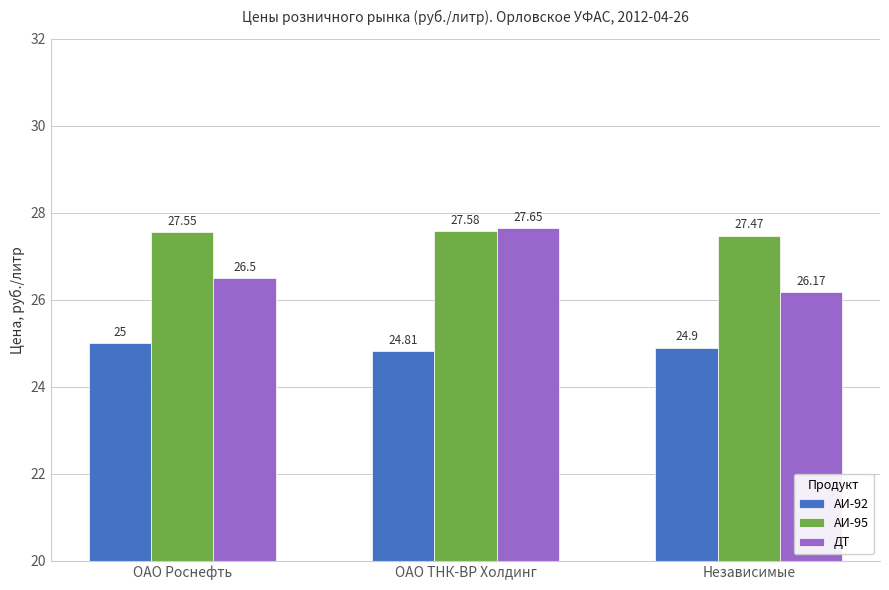

What is the total value across all series at Независимые?

78.5